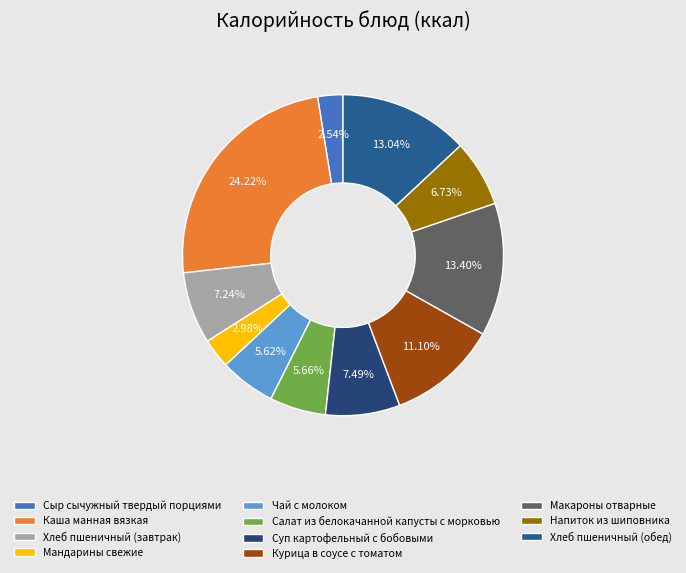

How many slices are in this pie chart?

11